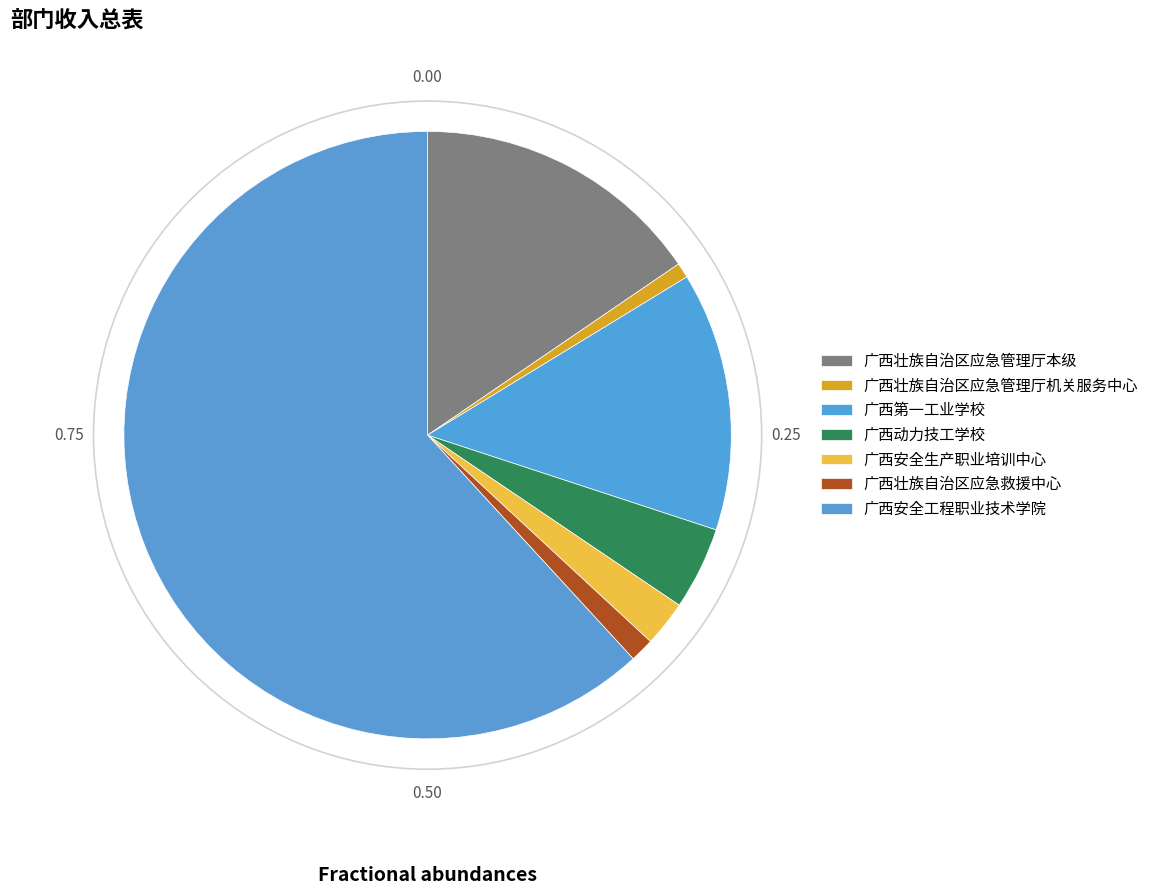

Count the number of slices in the pie.

7